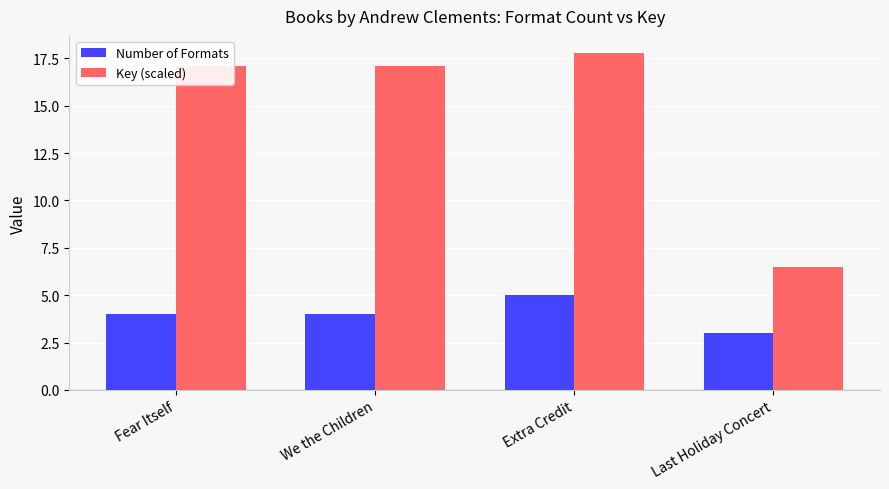

The value of Key (scaled) at Fear Itself is 27.0. True or false?

False